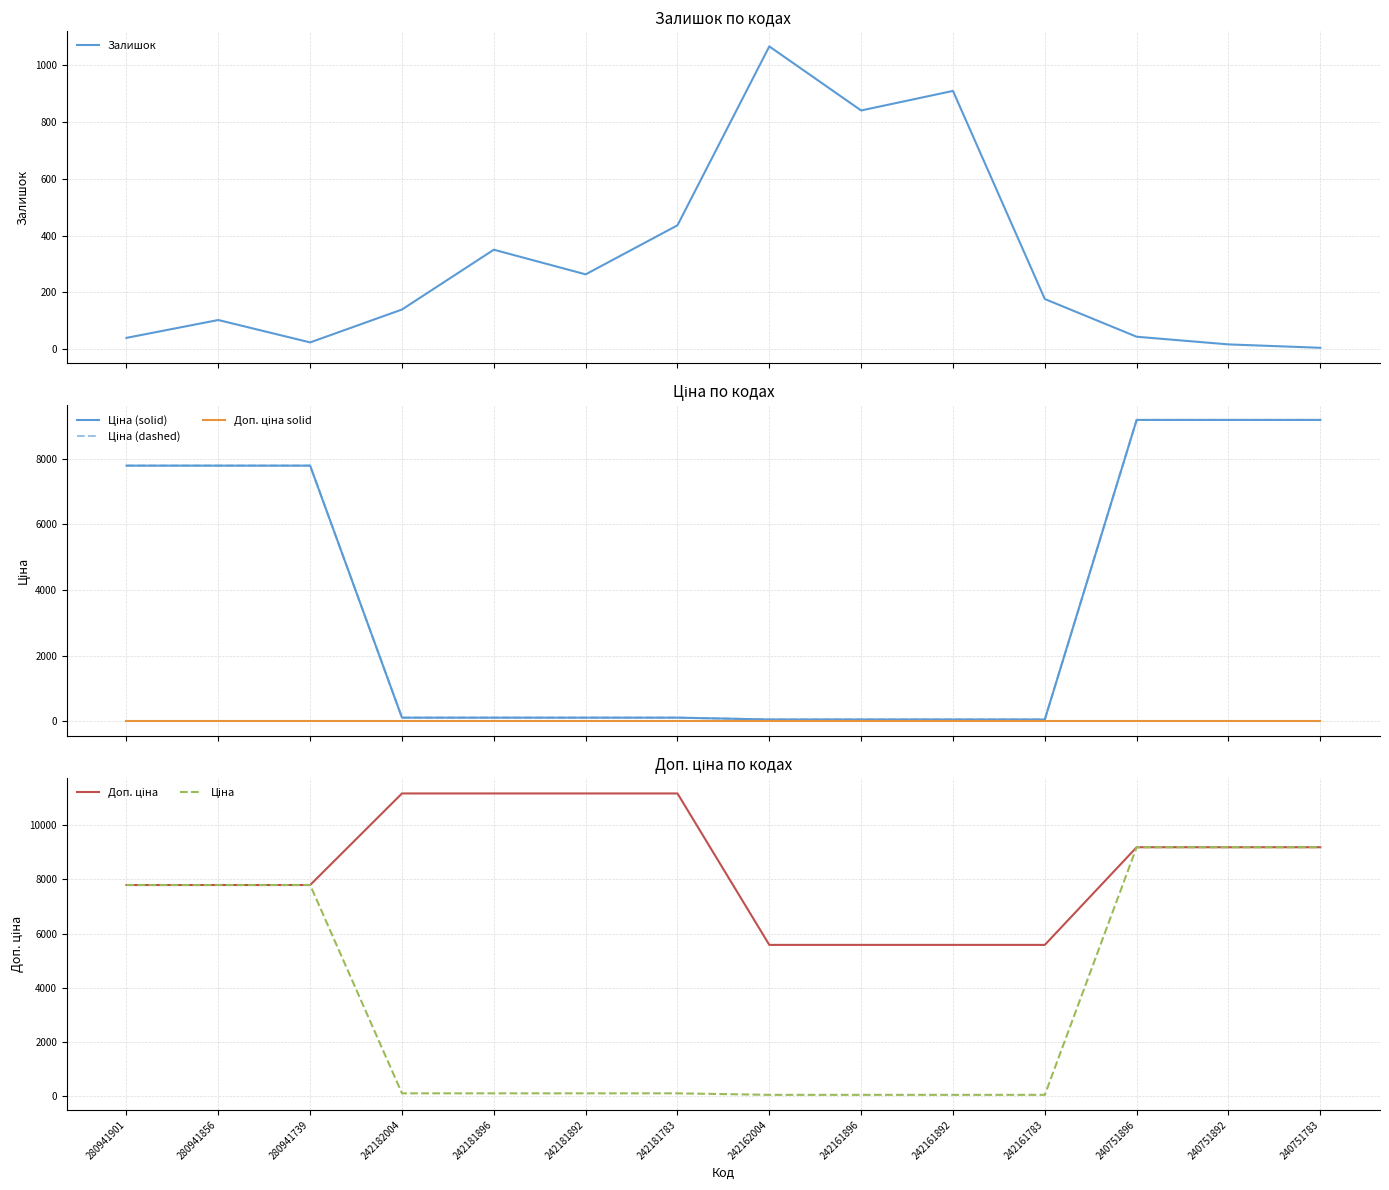

Which series has the largest range (max minus min)?

Ціна (solid)